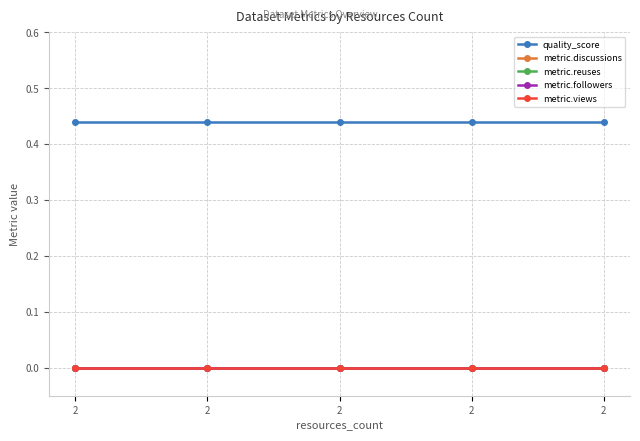

How many lines are shown in the chart?

5